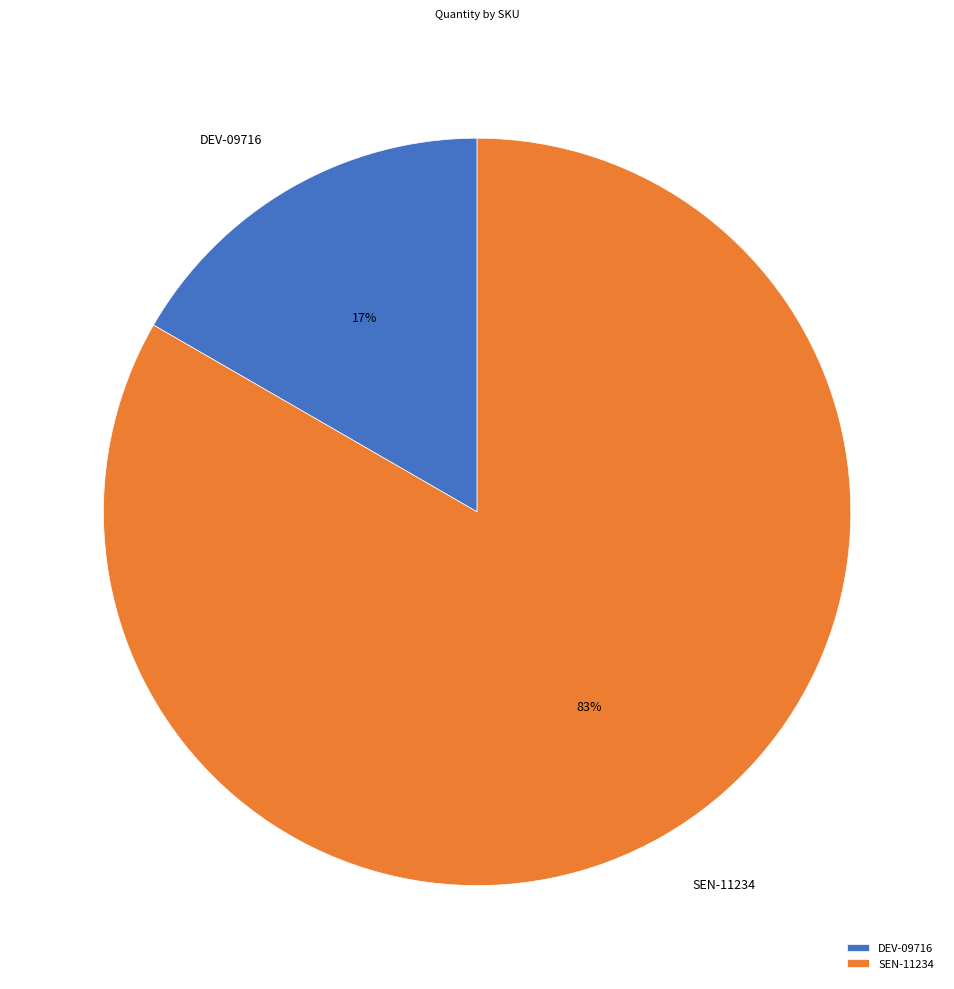

True or false: SEN-11234 accounts for 74% of the total.

False